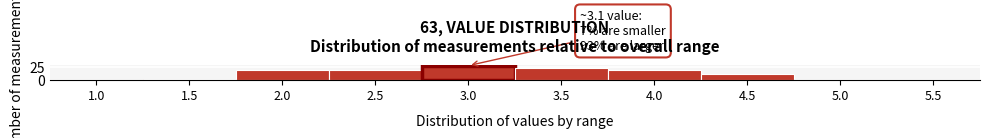

Reading left to right, extract all data points from this chart.

1.0=0	1.5=2	2.0=19	2.5=18	3.0=27	3.5=22	4.0=18	4.5=12	5.0=1	5.5=1